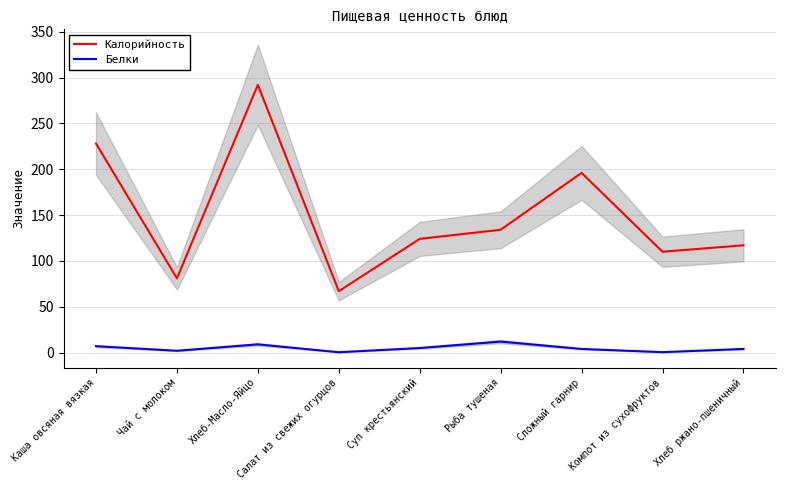

What is the value of the Белки point at the 9th from the left?

4.0